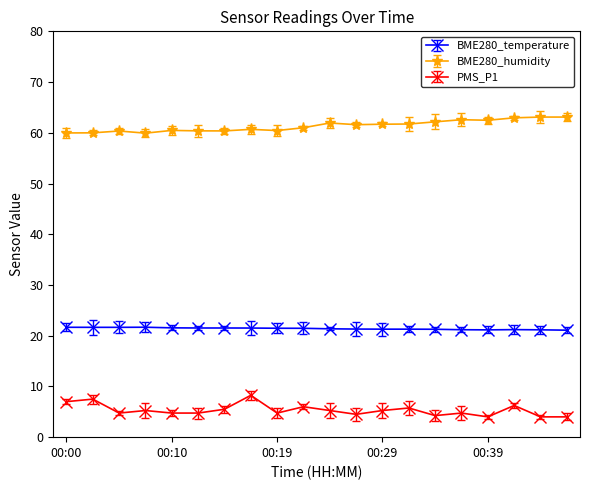

True or false: BME280_humidity has more than 1 interior local peaks.

True